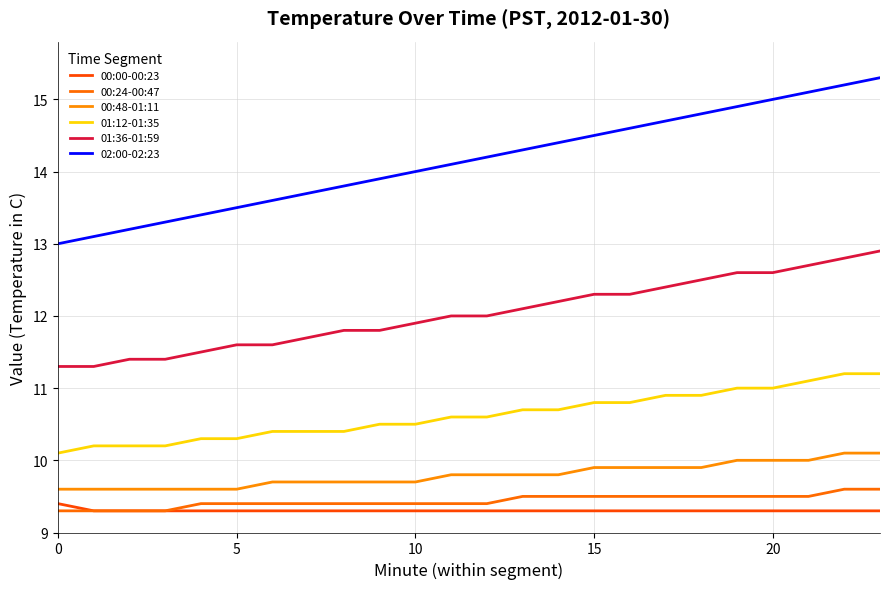

Does the chart have visible grid lines?

Yes